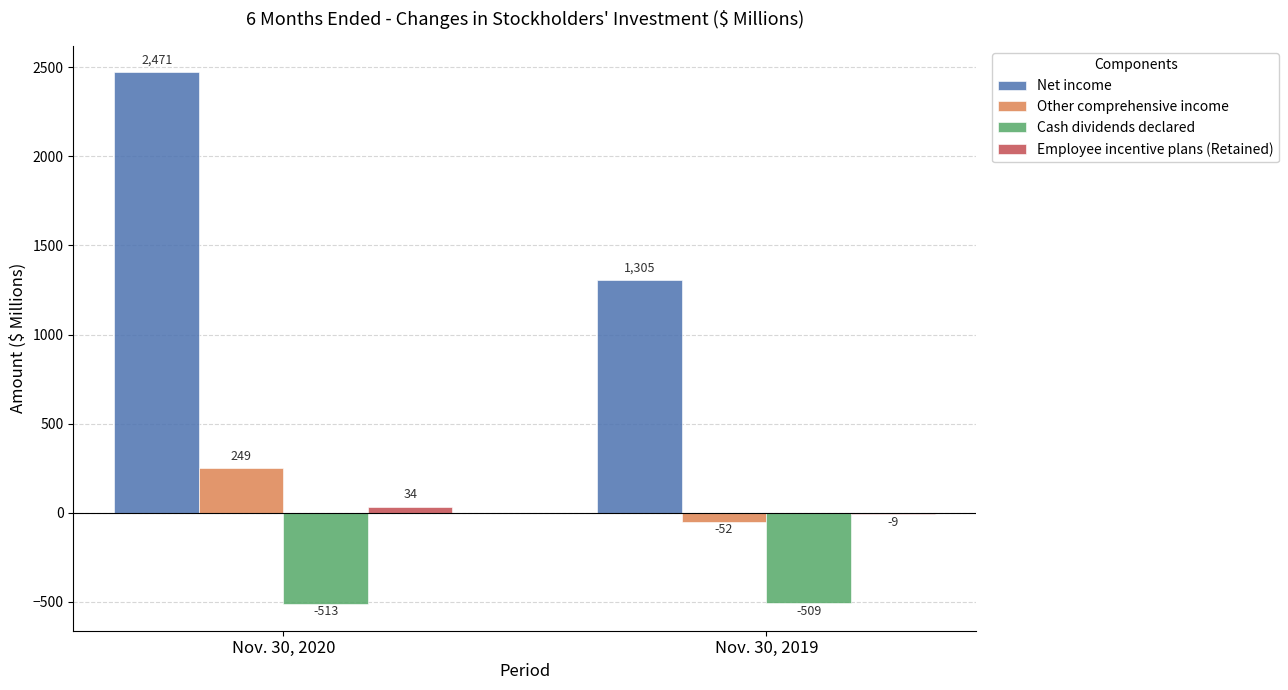

Between Nov. 30, 2020 and Nov. 30, 2019, which series saw the biggest shift?

Net income